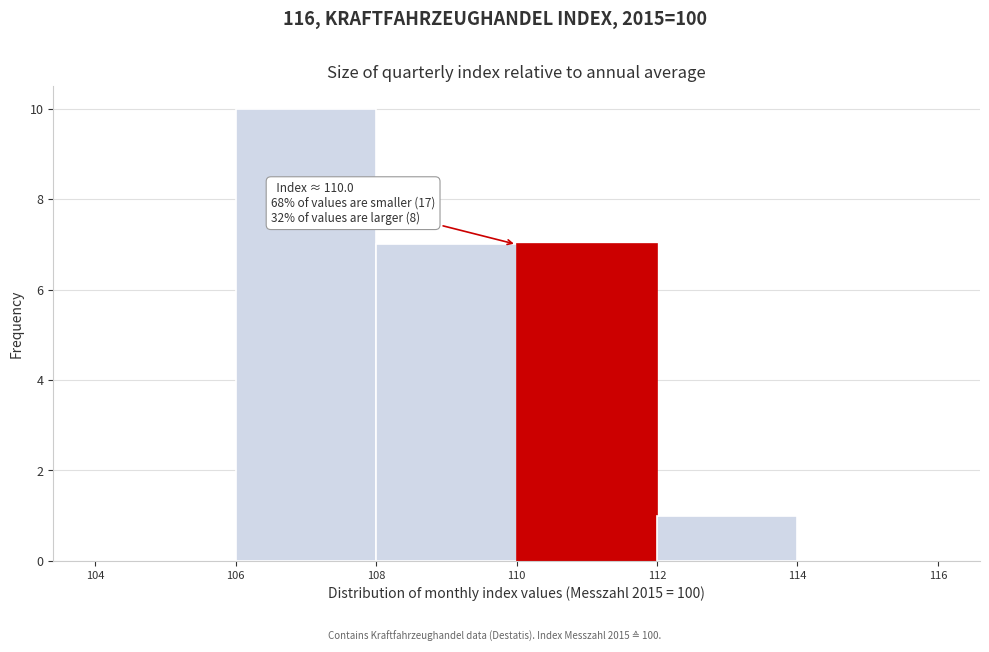

Over which range of the x-axis is the bar tallest?

106 to 108